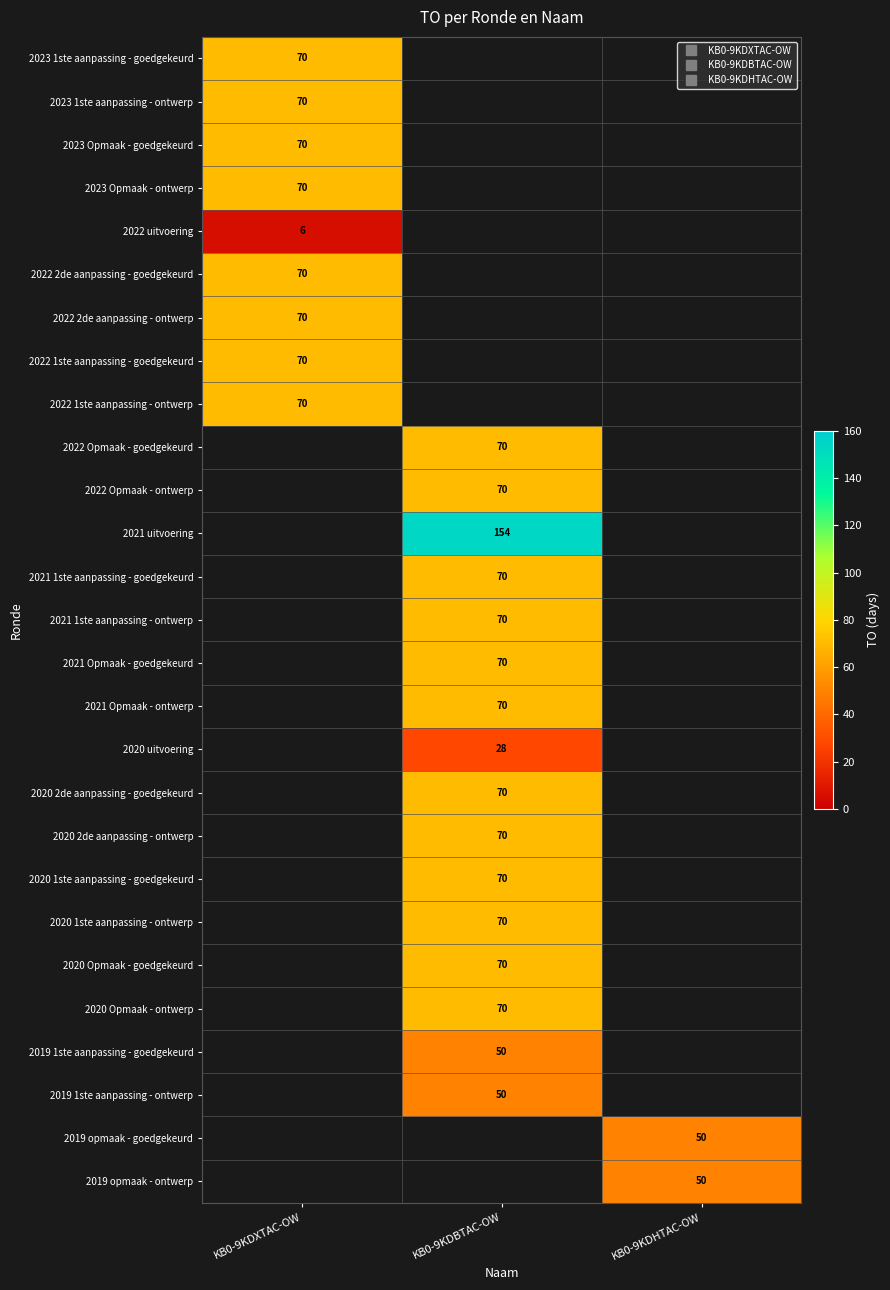

At how many categories does at least one series exceed 85?

1